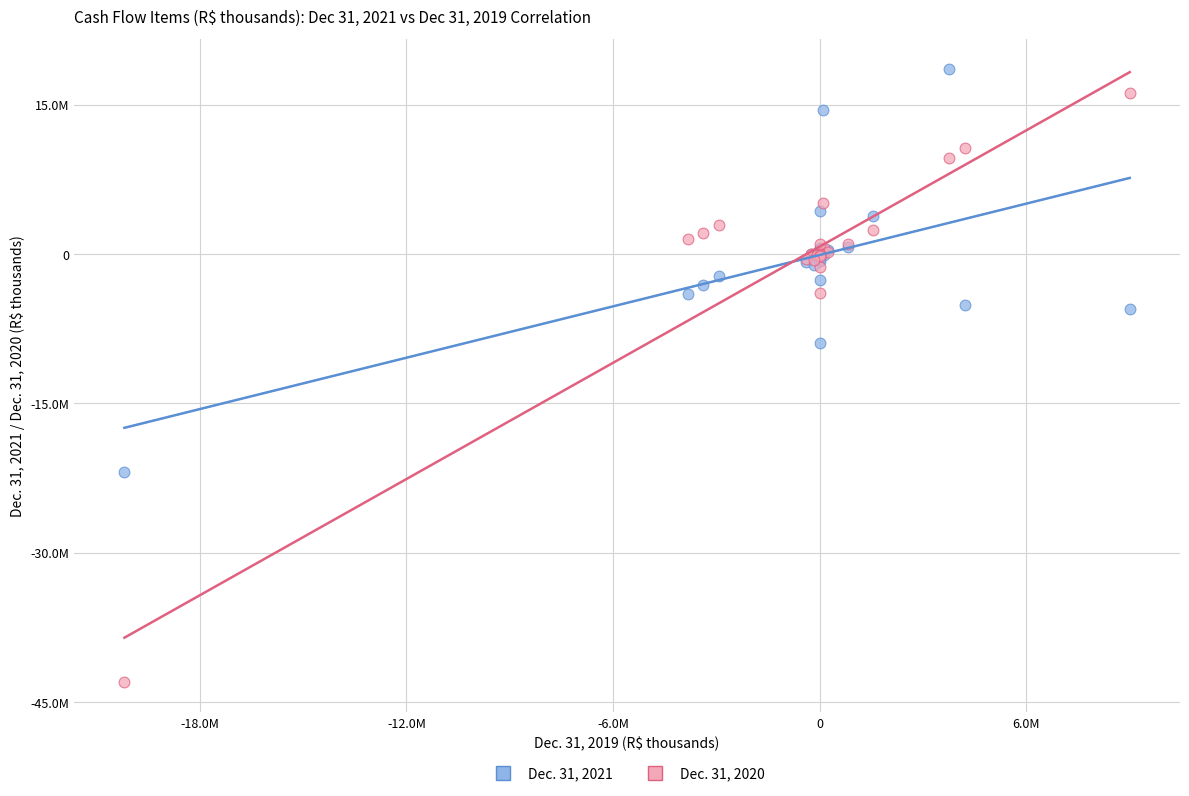

Which series reaches the minimum Y coordinate?

Dec. 31, 2020